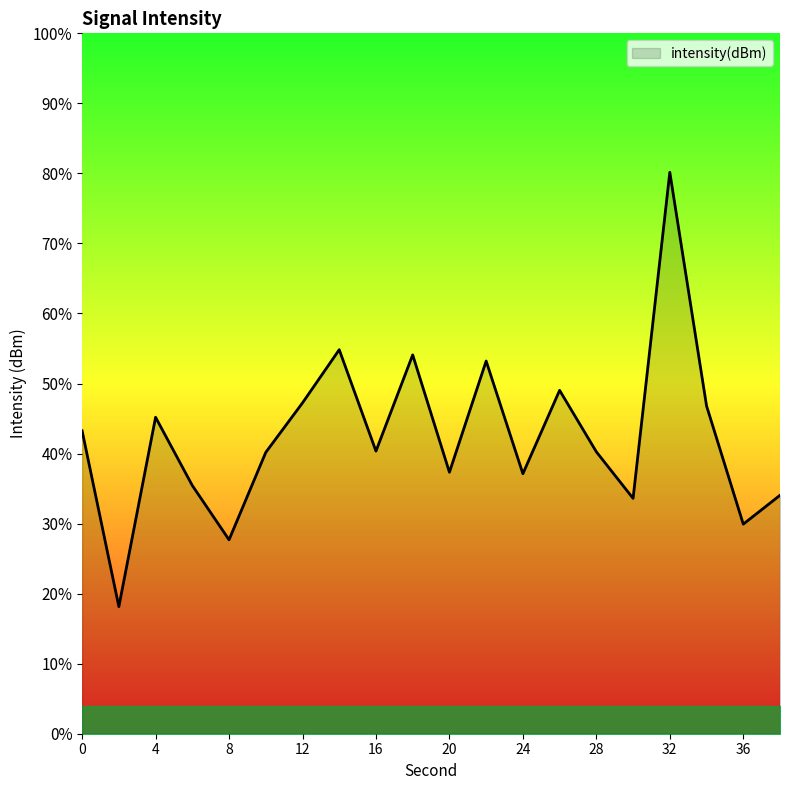

Is it true that the value at 8 is -112.7?

True